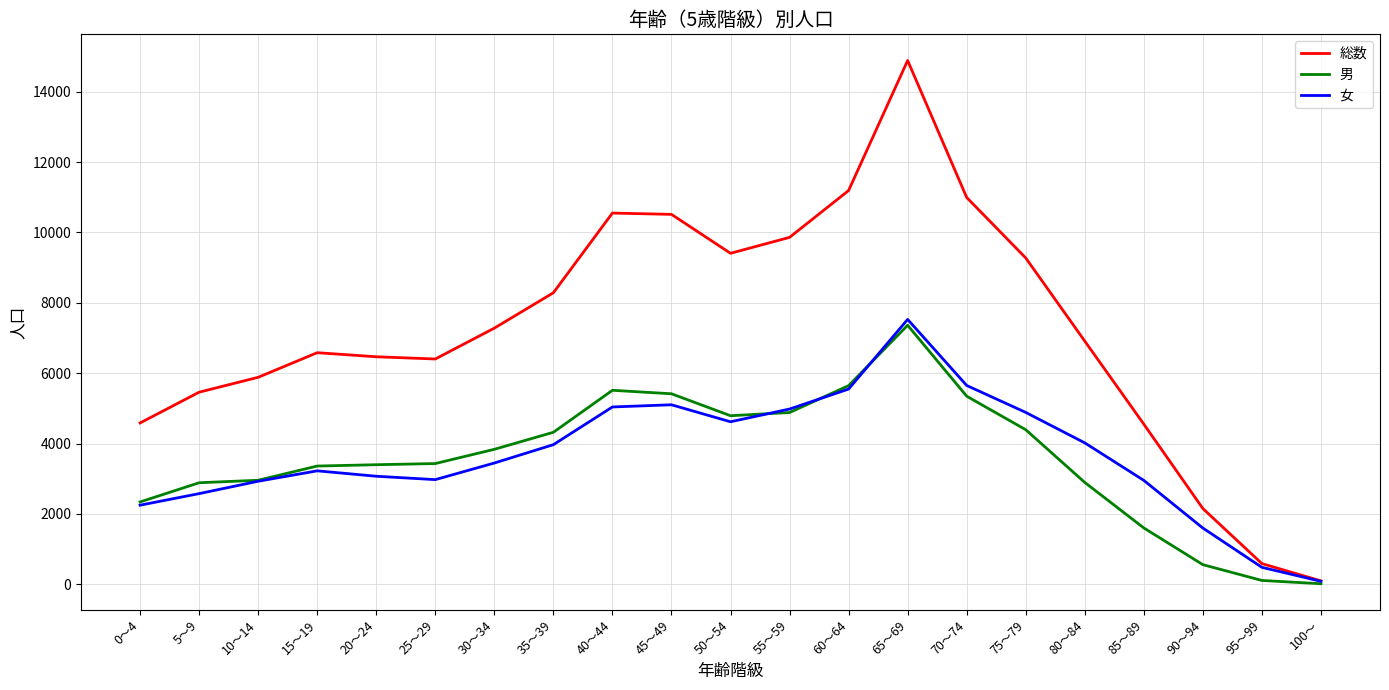

At which label does 総数 reach its minimum?

100～